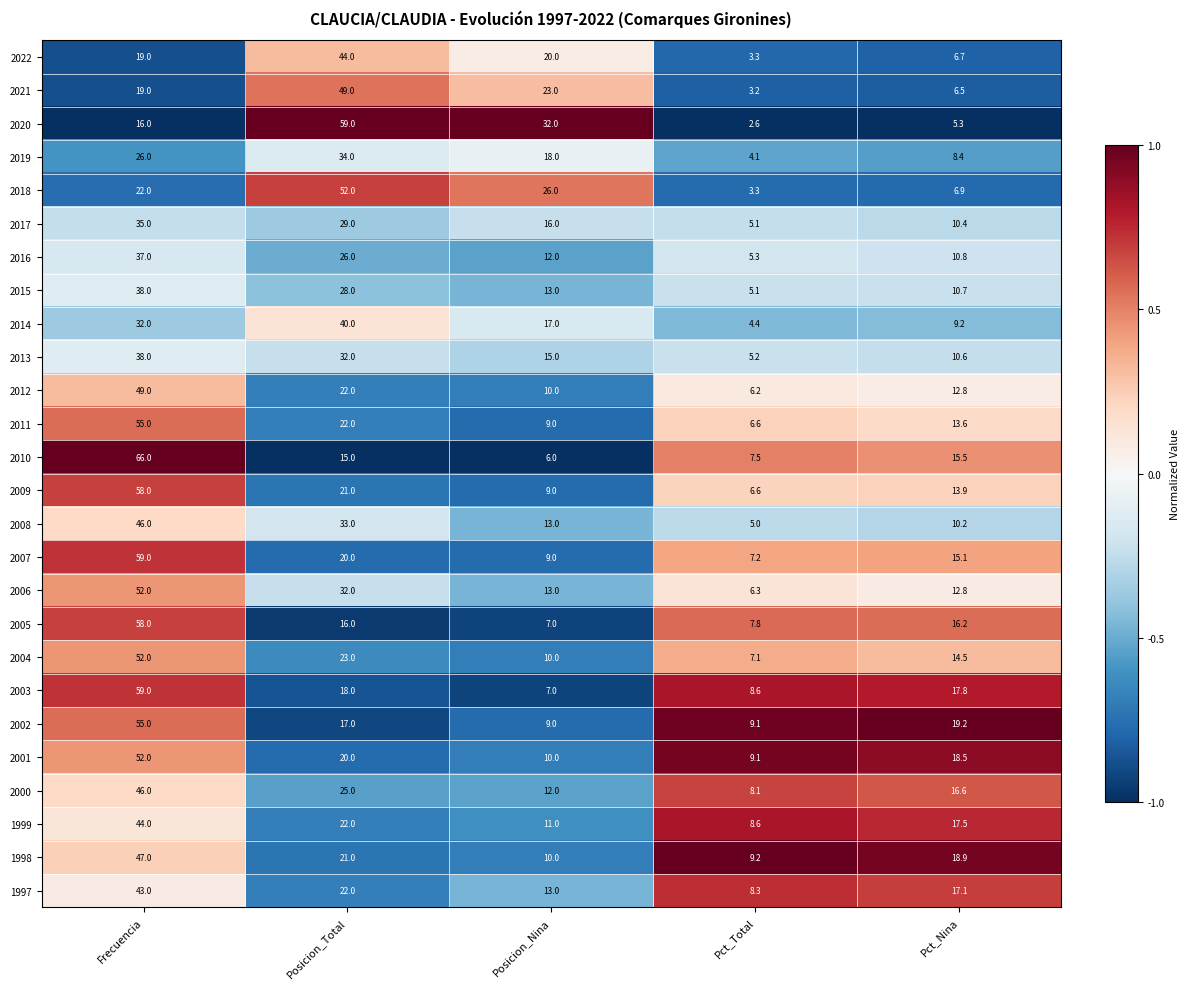

How many series are shown in this chart?

26